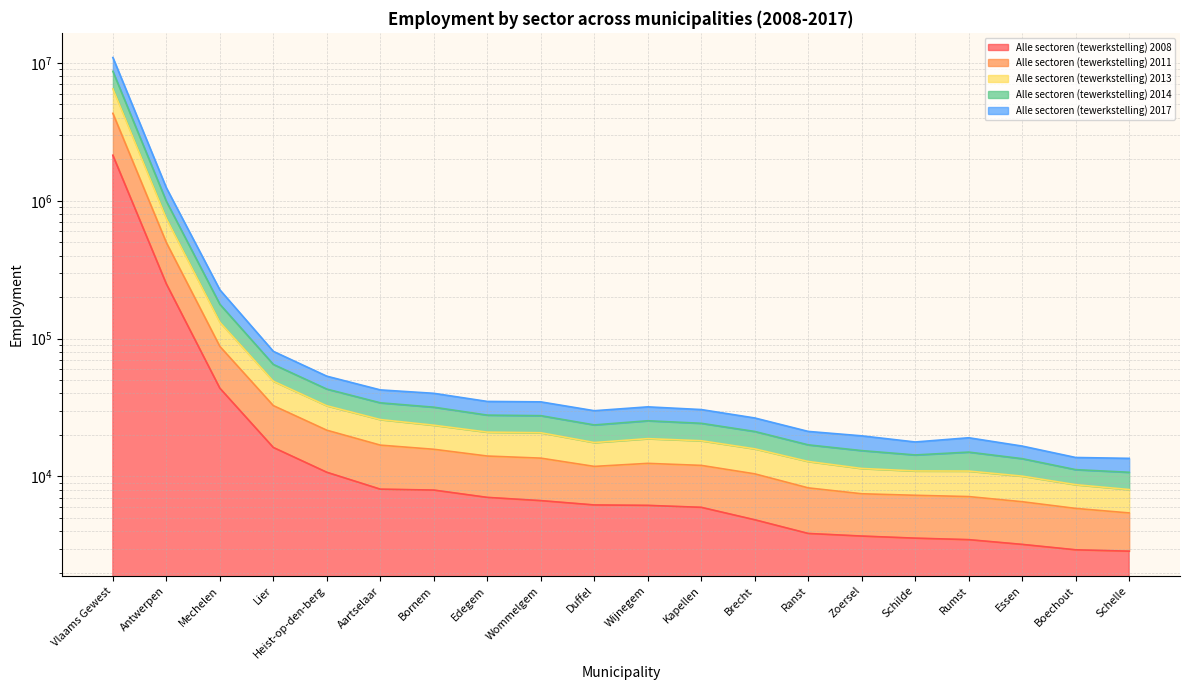

Which series has the widest spread of values?

Alle sectoren (tewerkstelling) 2013